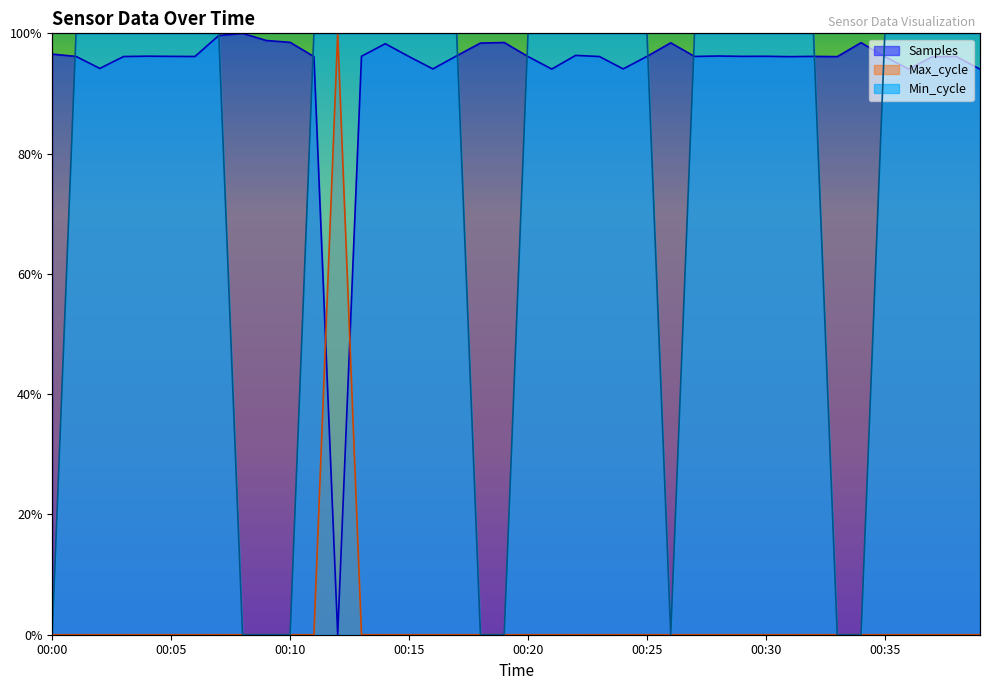

What is the maximum value for Min_cycle?

1.0